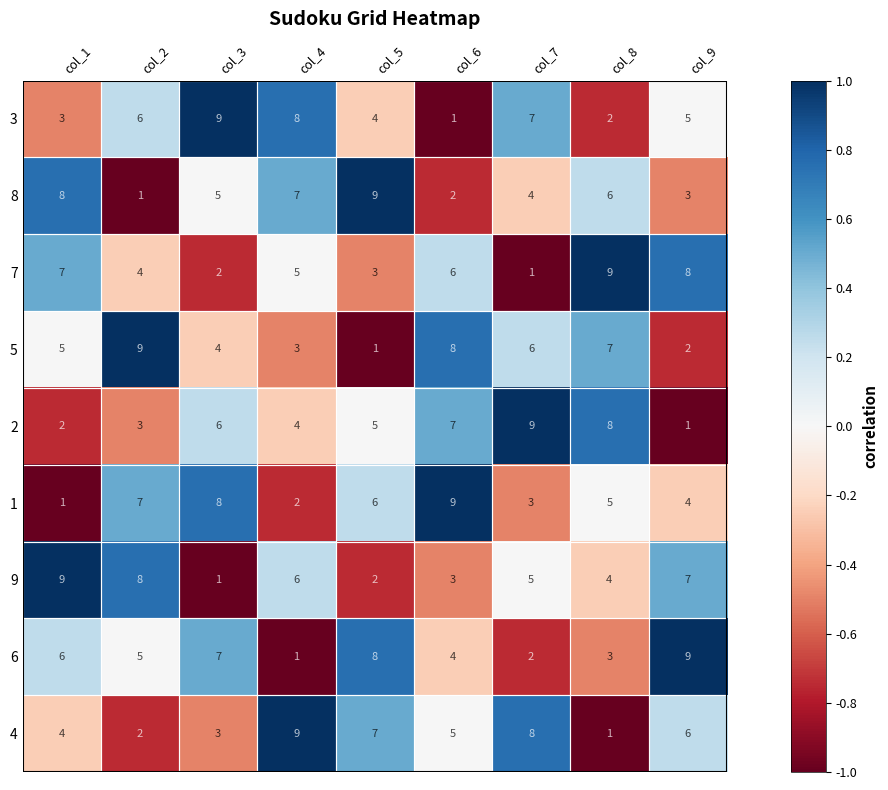

What is the greatest value displayed?

9